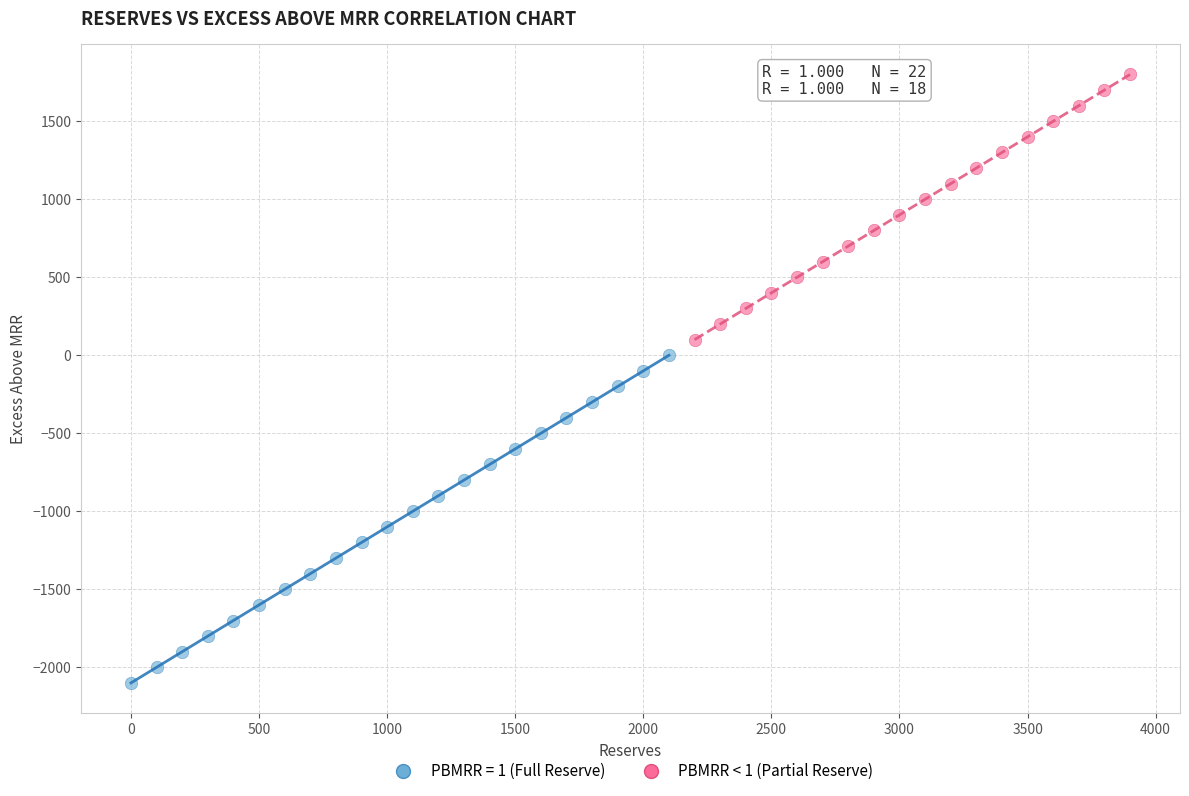

Which series has the largest Y range (max minus min)?

PBMRR = 1 (Full Reserve)